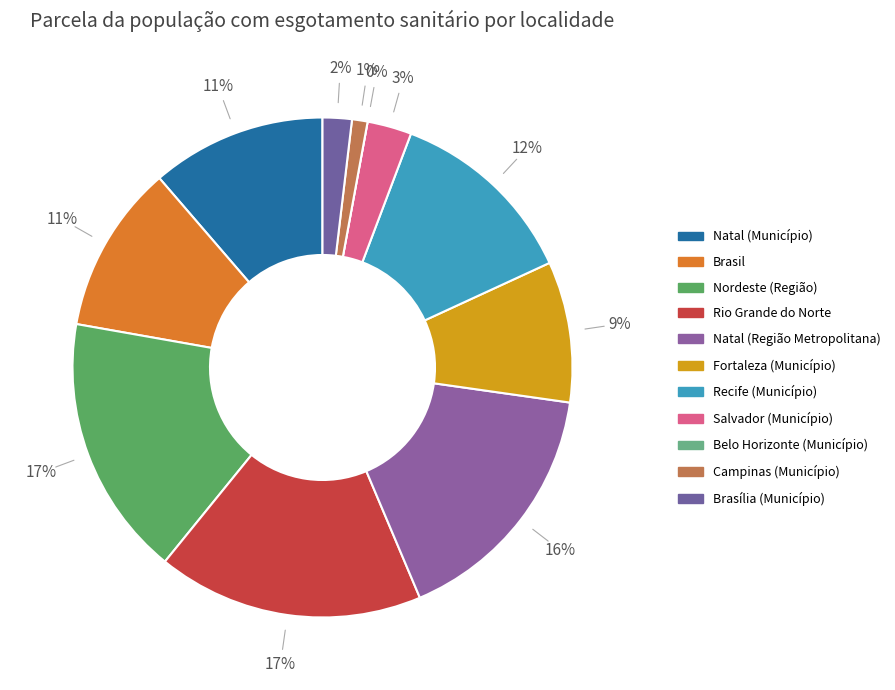

Rank the categories by value from lowest to highest.

Belo Horizonte (Município), Campinas (Município), Brasília (Município), Salvador (Município), Fortaleza (Município), Brasil, Natal (Município), Recife (Município), Natal (Região Metropolitana), Nordeste (Região), Rio Grande do Norte